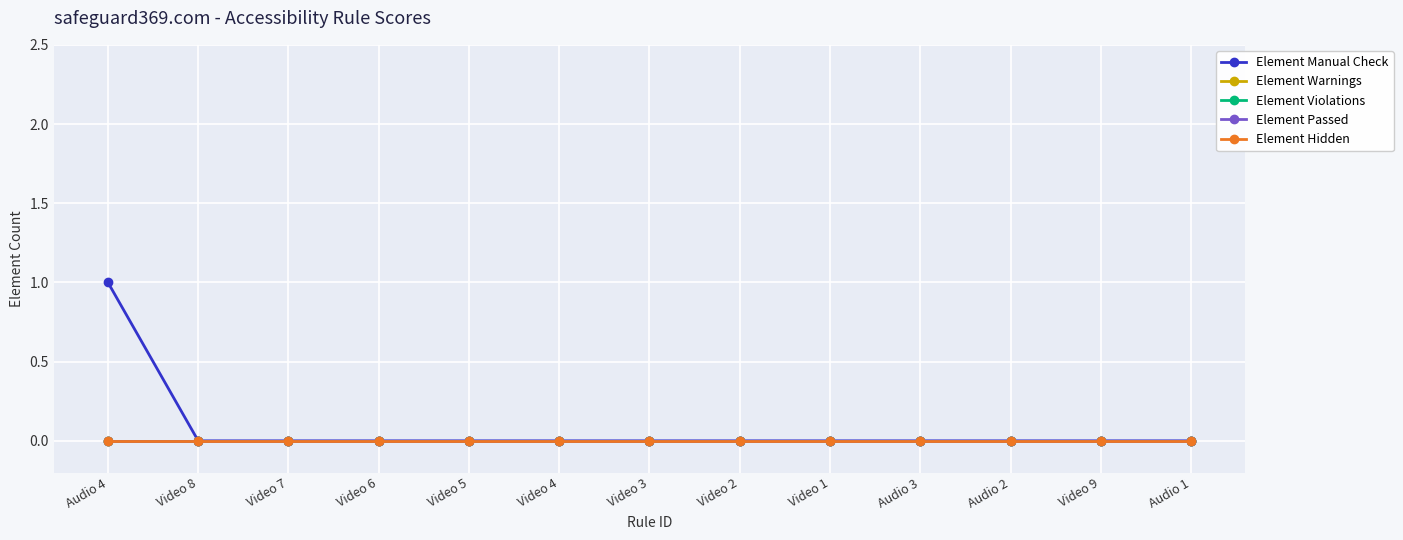

Between Audio 4 and Video 4, which is larger?

Audio 4